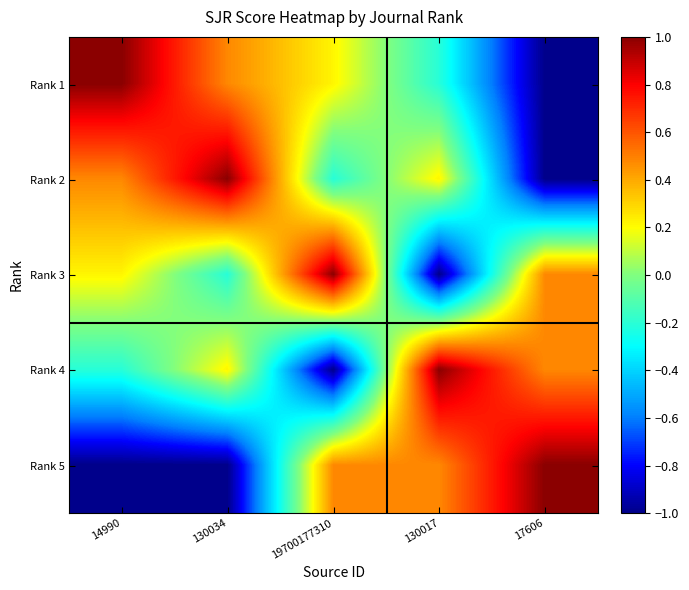

At how many categories does at least one series exceed 0?

5